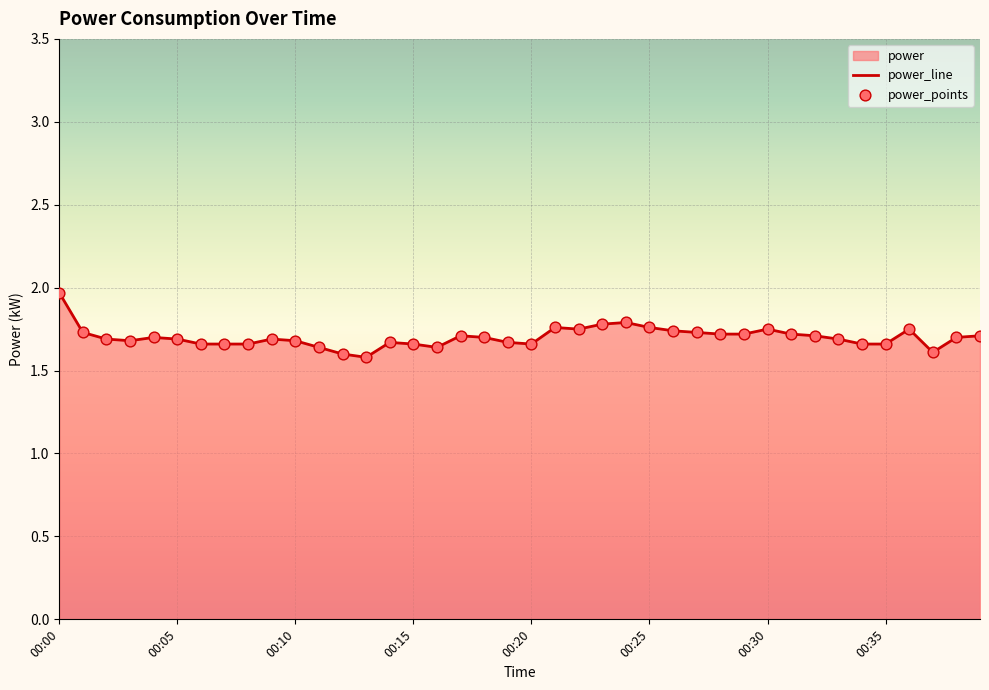

Is the value of power_line at 13 greater than the value of power_points at 11?

No